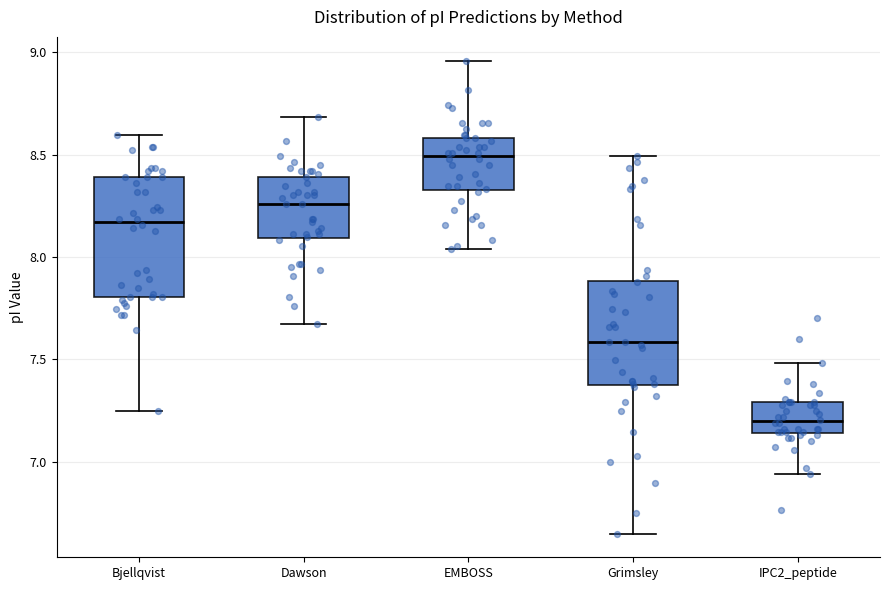

Which box has the lowest median line?

IPC2_peptide